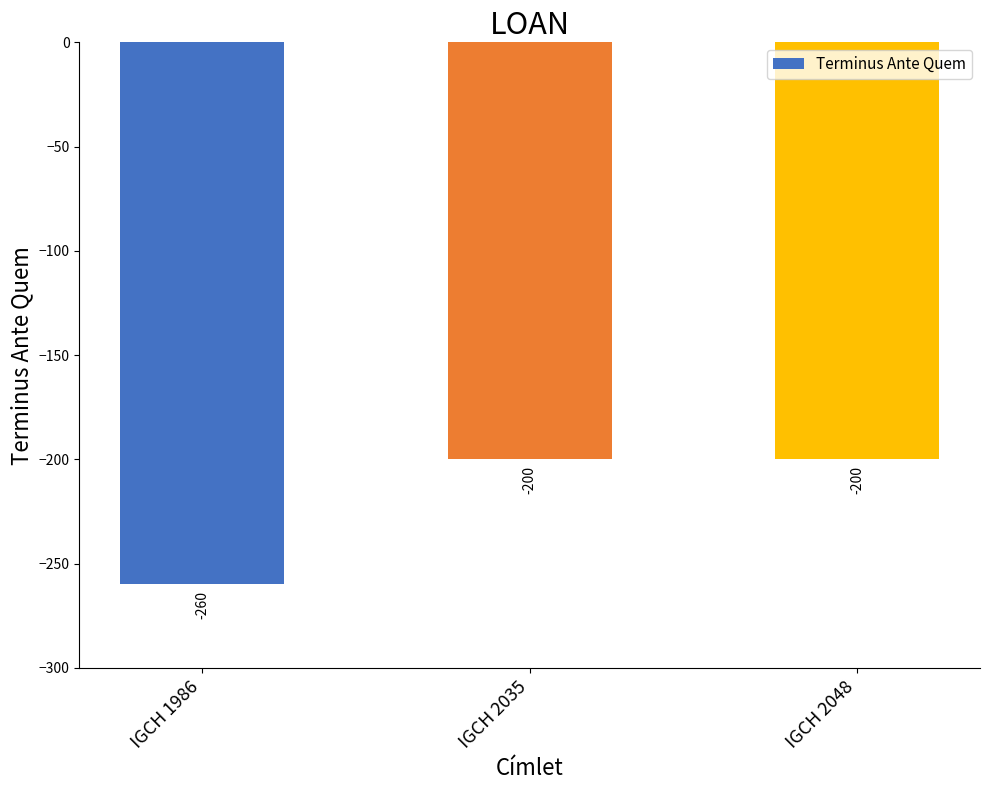

What is the value of the 3rd bar from the left?

-200